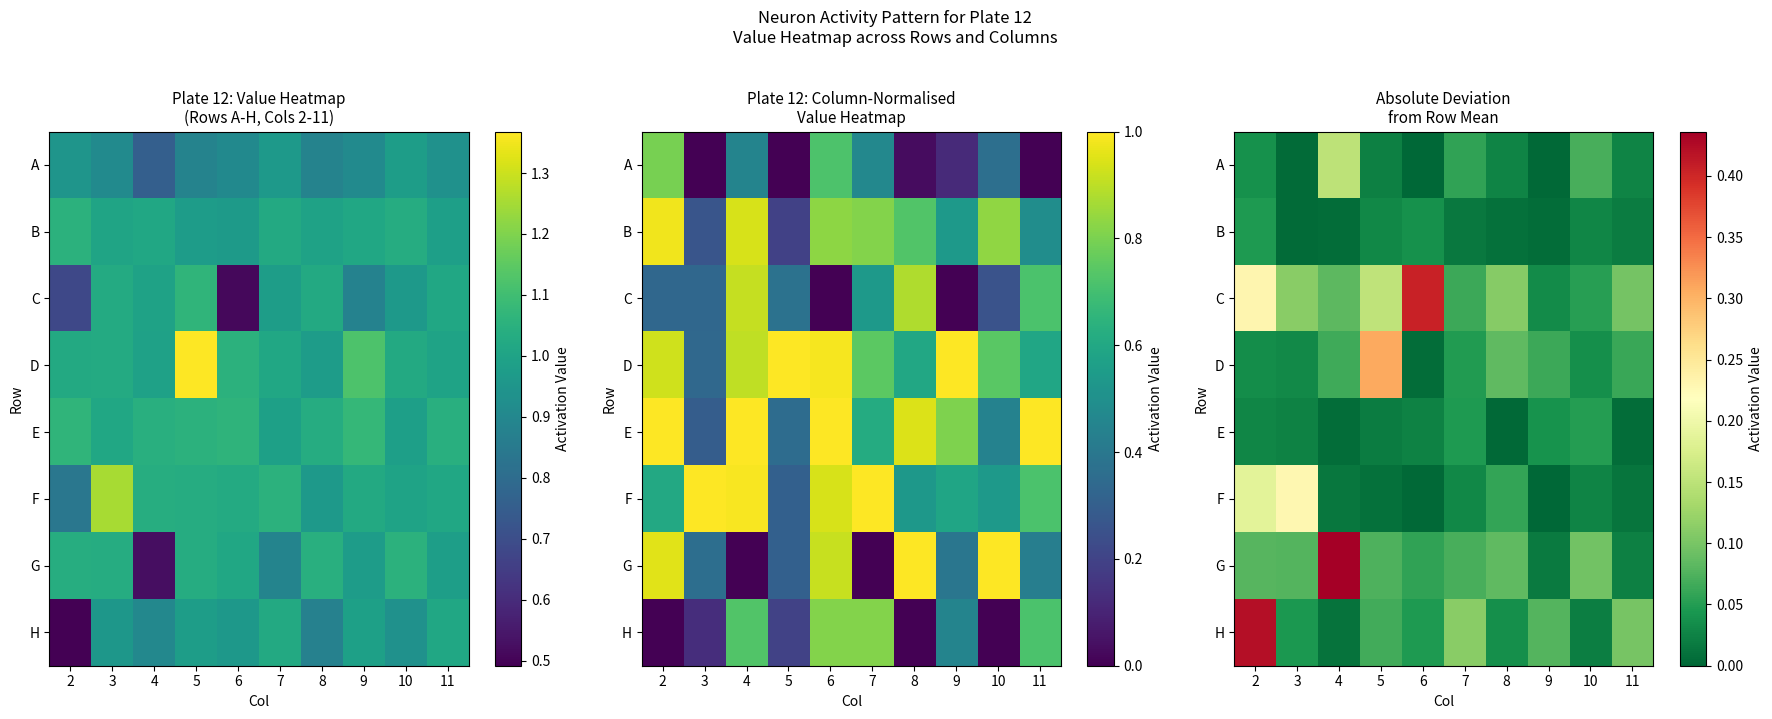

Is the value of A at 10 greater than the value of B at 11?

Yes